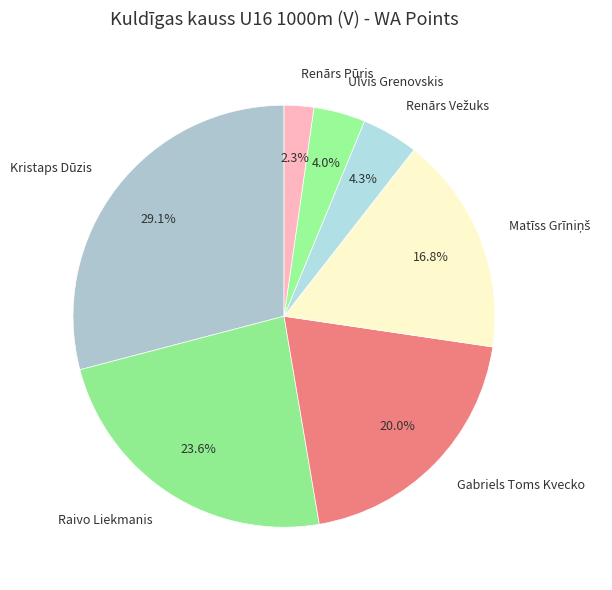

Is Ulvis Grenovskis the majority of the pie?

No